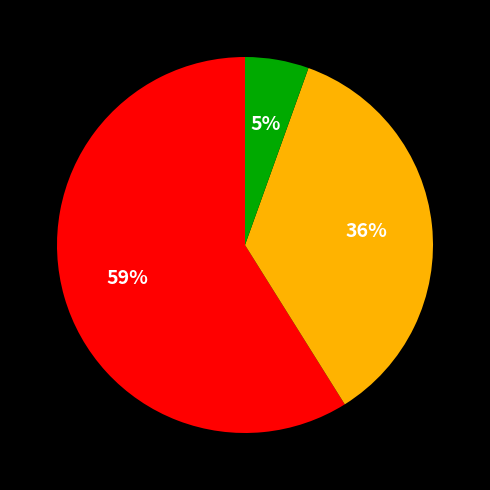

To the nearest percent, what is the average slice percentage?

33%